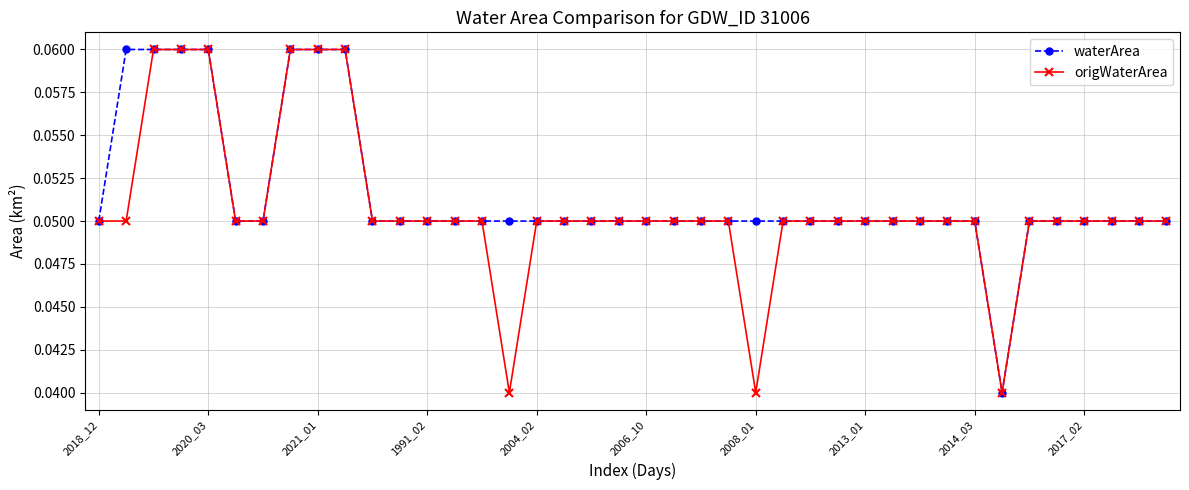

At how many categories does at least one series exceed 0?

40